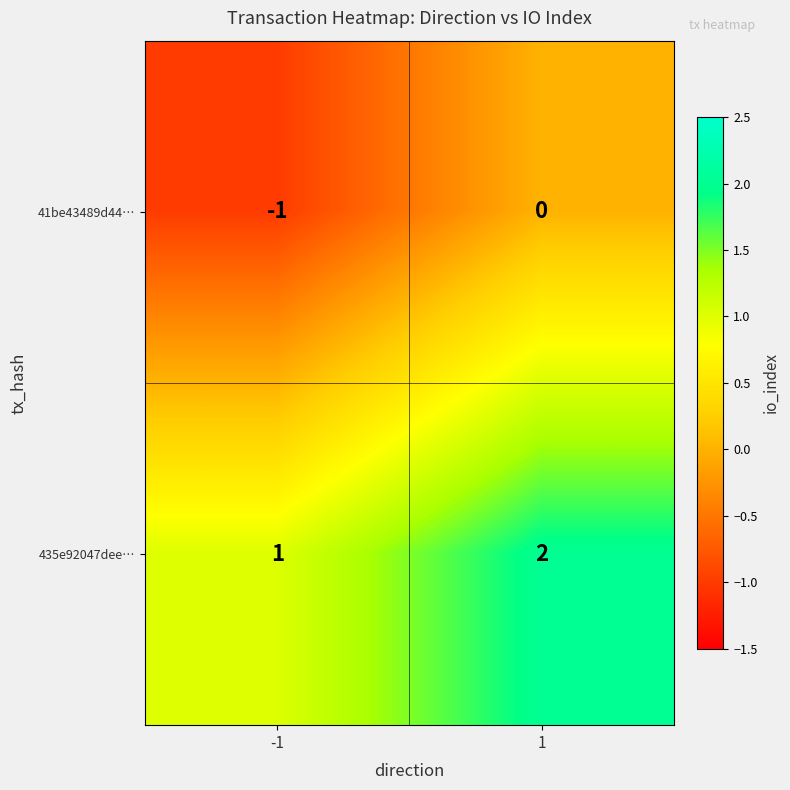

At how many categories does at least one series exceed 0?

2